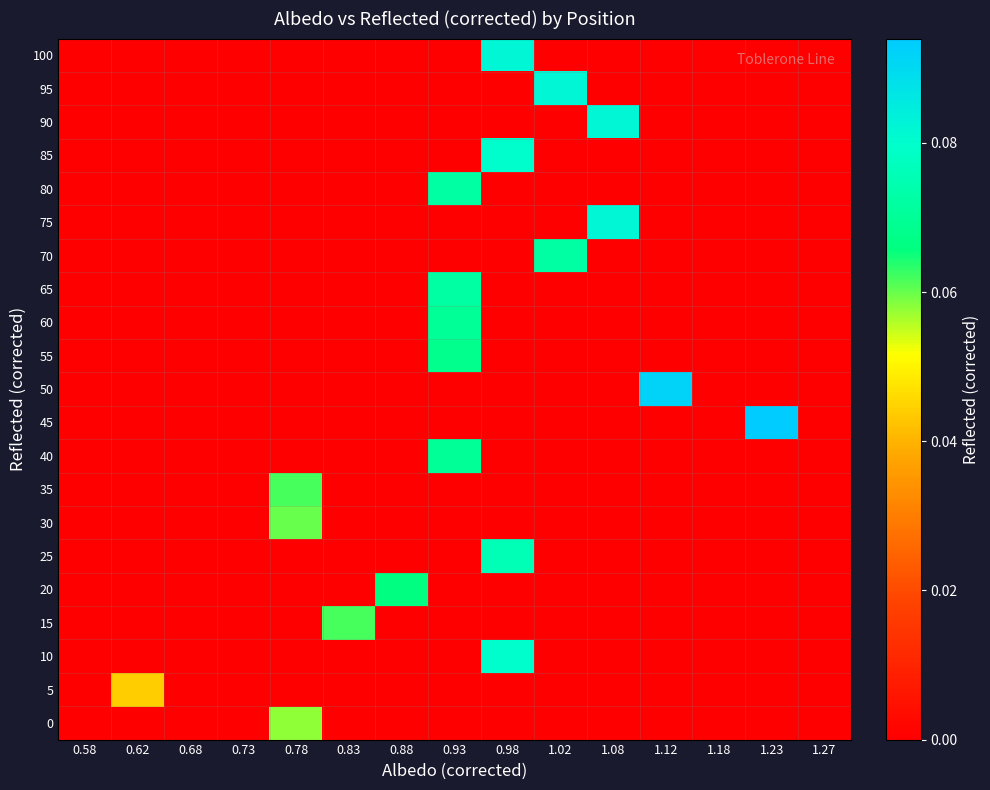

List the series in order of their peak value, lowest first.

5, 0, 30, 15, 35, 20, 55, 40, 60, 65, 70, 80, 25, 10, 85, 75, 90, 95, 100, 50, 45